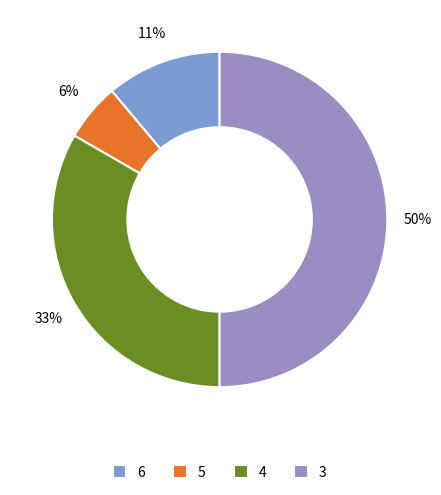

Which slice is the largest?

3